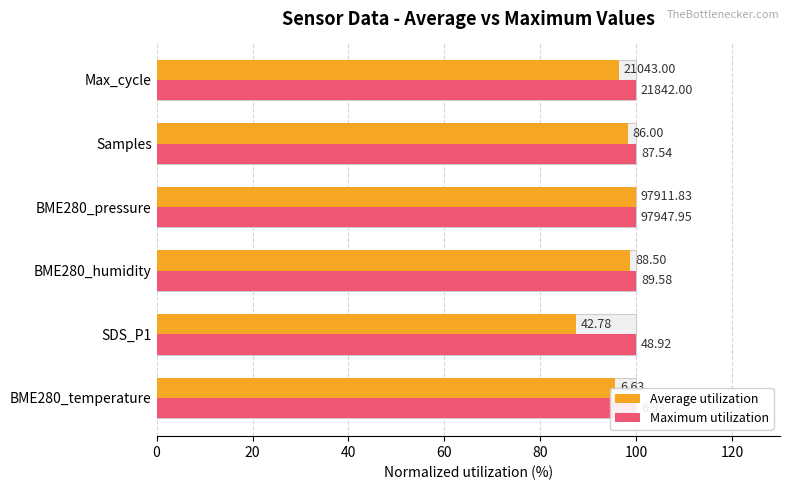

How many bars are there in each group?

2